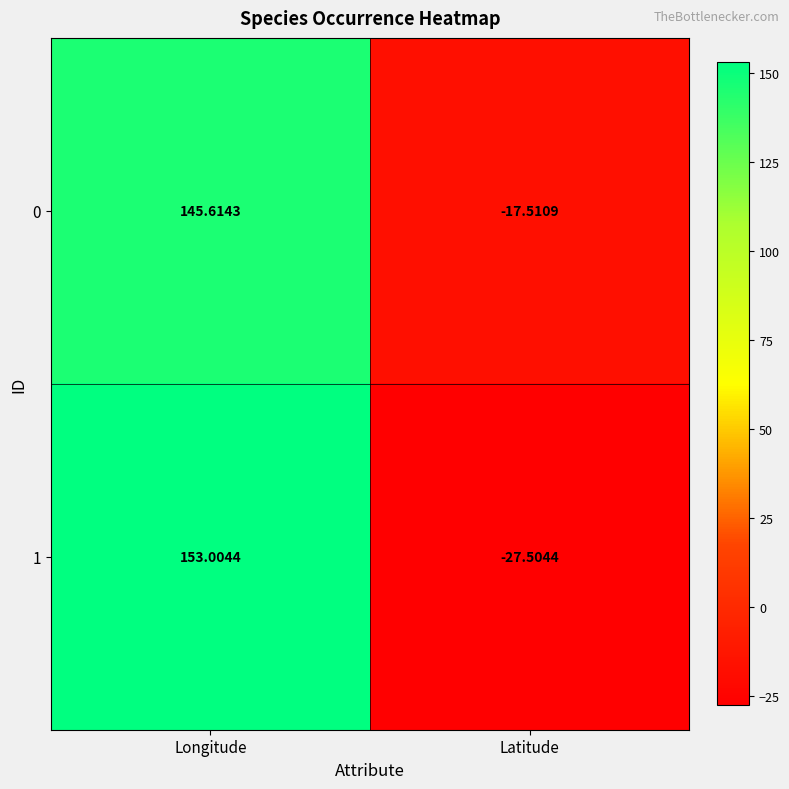

Rank the series by their average value, from lowest to highest.

1, 0